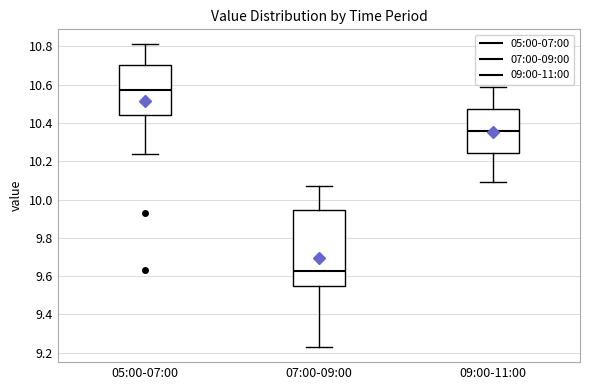

Reading left to right, transcribe this box plot: for each box, give where its median line is, the range the box spans, and where its two whiskers end, as read against the y-axis. The values are not printed on the chart, so give them approximately, as read against the axis.

05:00-07:00: median 10.58, box 10.44 to 10.70, whiskers 10.24 to 10.82
07:00-09:00: median 9.62, box 9.56 to 9.94, whiskers 9.24 to 10.08
09:00-11:00: median 10.36, box 10.24 to 10.48, whiskers 10.10 to 10.60